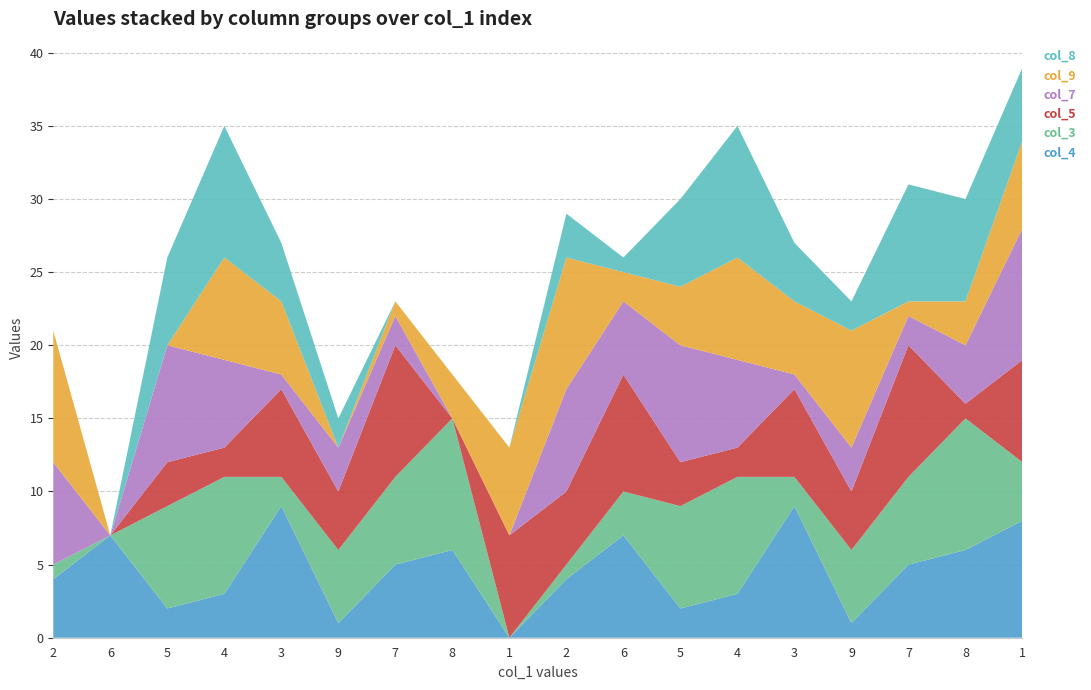

Reading left to right, transcribe all the data shown in this chart.

col_4: 4	7	2	3	9	1	5	6	0	4	7	2	3	9	1	5	6	8
col_3: 1	0	7	8	2	5	6	9	0	1	3	7	8	2	5	6	9	4
col_5: 0	0	3	2	6	4	9	0	7	5	8	3	2	6	4	9	1	7
col_7: 7	0	8	6	1	3	2	0	0	7	5	8	6	1	3	2	4	9
col_9: 9	0	0	7	5	0	1	3	6	9	2	4	7	5	8	1	3	6
col_8: 0	0	6	9	4	2	0	0	0	3	1	6	9	4	2	8	7	5